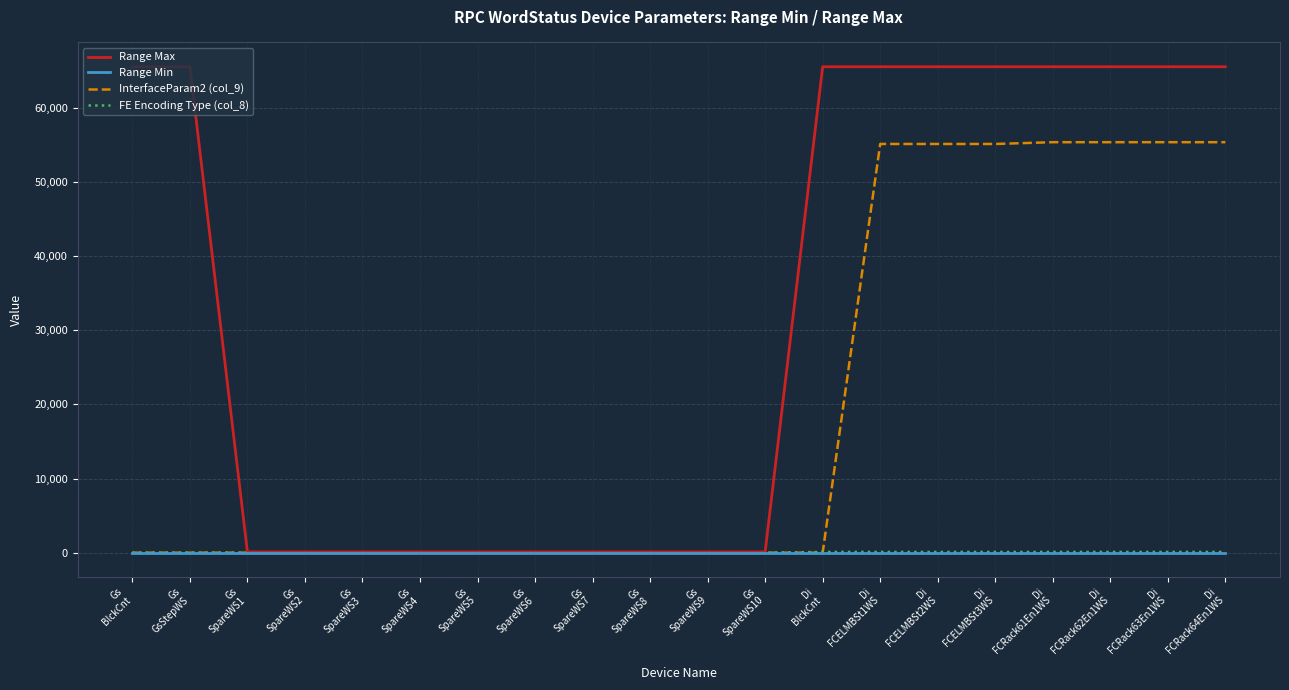

At how many categories does at least one series exceed 31380?

10